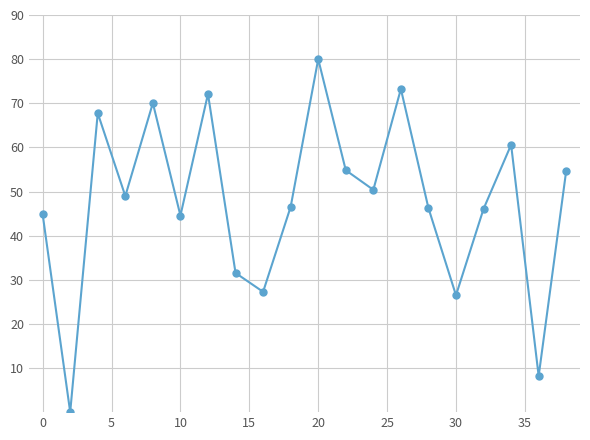

How many interior local valleys (lower than both neighbors) does the data have?

7